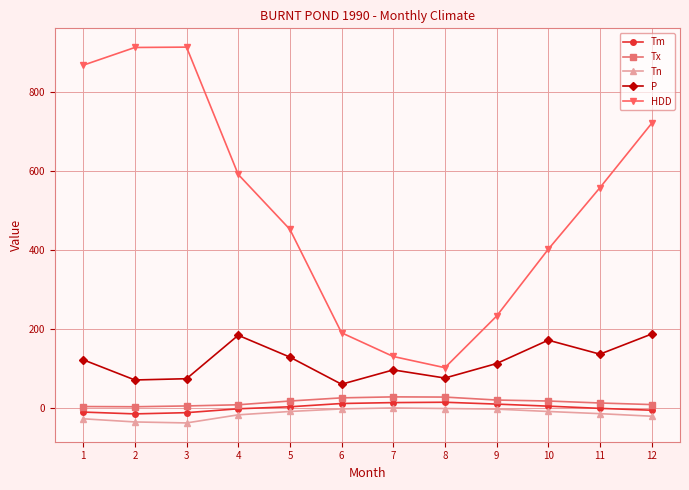

Rank the series at 6 from lowest to highest value.

Tn, Tm, Tx, P, HDD